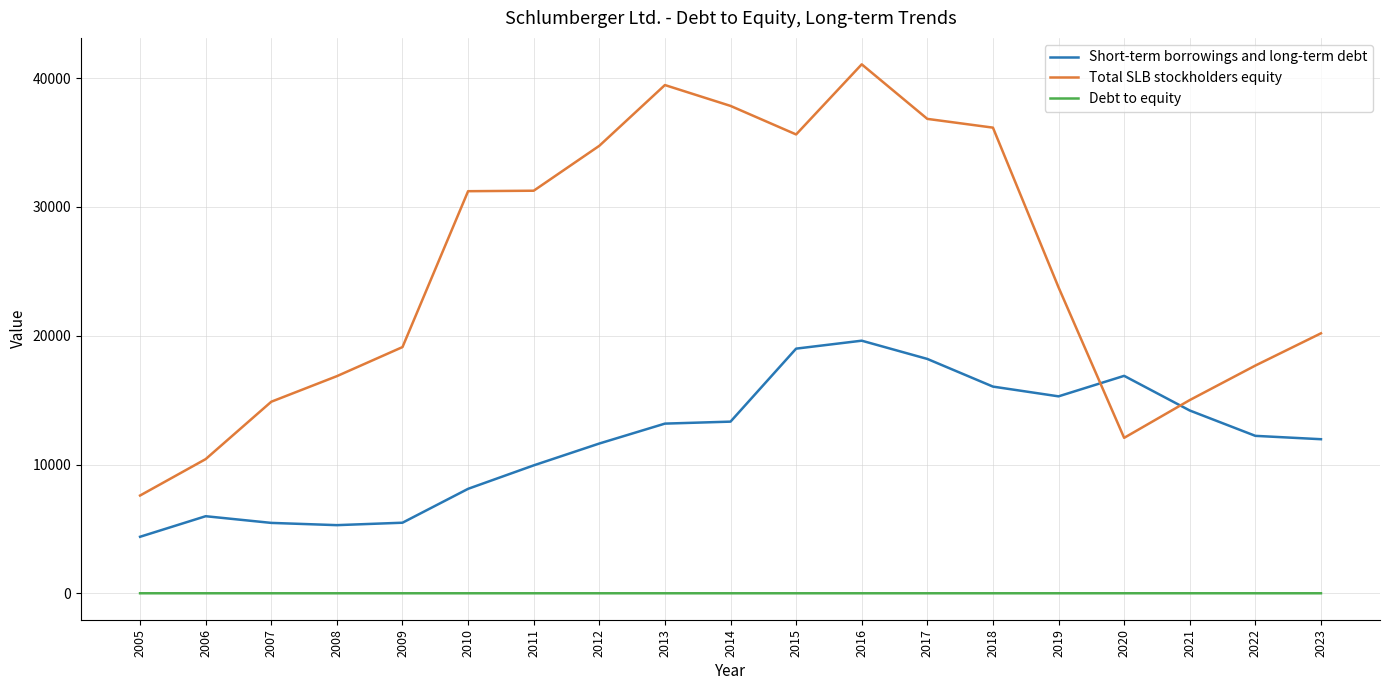

Which series changed the most between 2008 and 2016?

Total SLB stockholders equity